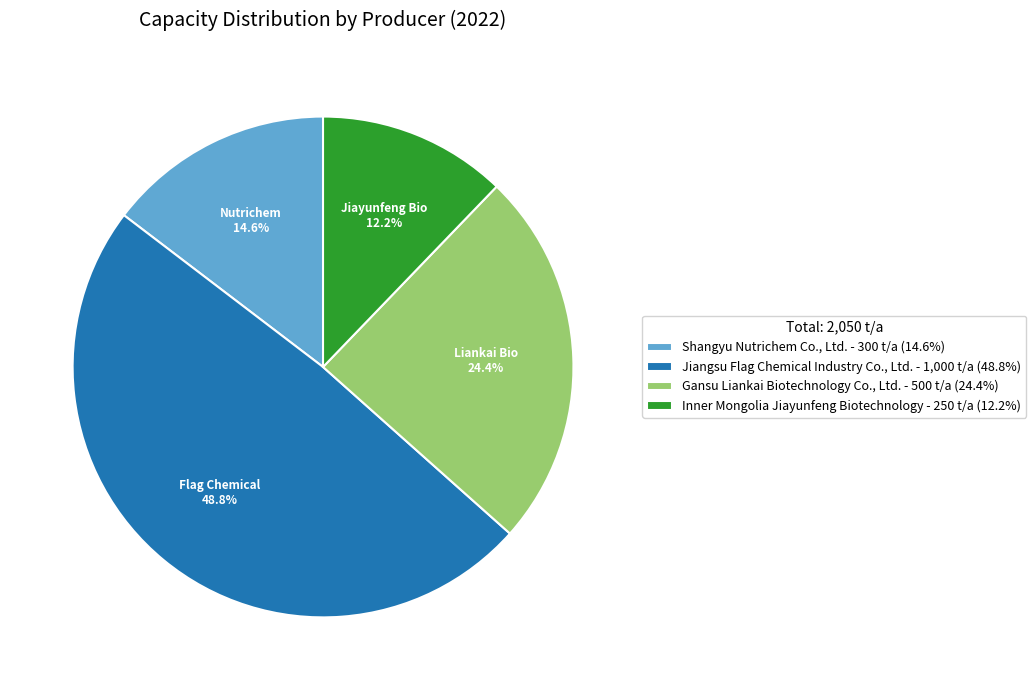

Rank the categories by value from highest to lowest.

Jiangsu Flag Chemical Industry Co., Ltd., Gansu Liankai Biotechnology Co., Ltd., Shangyu Nutrichem Co., Ltd., Inner Mongolia Jiayunfeng Biotechnology